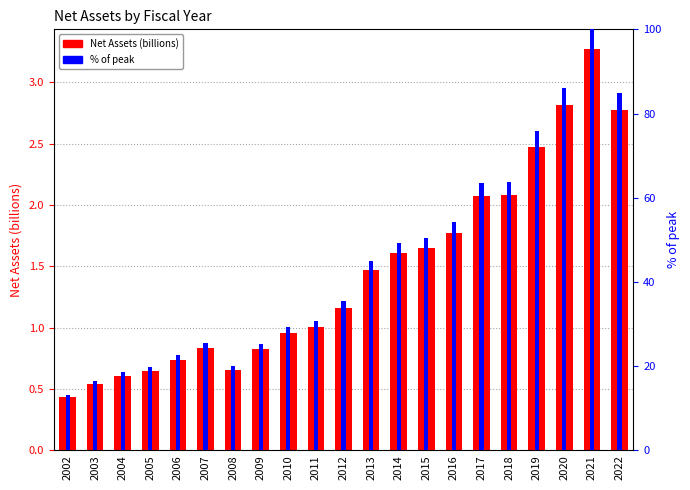

Reading left to right, list all the values displayed in this chart.

Net Assets (billions): 0.4	0.5	0.6	0.6	0.7	0.8	0.7	0.8	1.0	1.0	1.2	1.5	1.6	1.6	1.8	2.1	2.1	2.5	2.8	3.3	2.8
% of max: 13.2	16.4	18.6	19.8	22.5	25.5	20.1	25.3	29.3	30.7	35.5	44.9	49.3	50.4	54.2	63.5	63.7	75.7	86.1	100.0	84.9